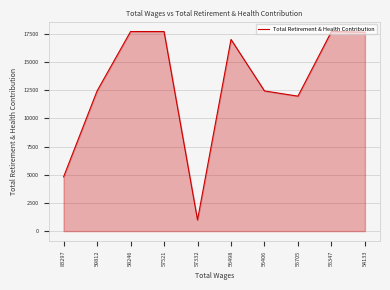

True or false: the data shows 17722 at 55347.

True